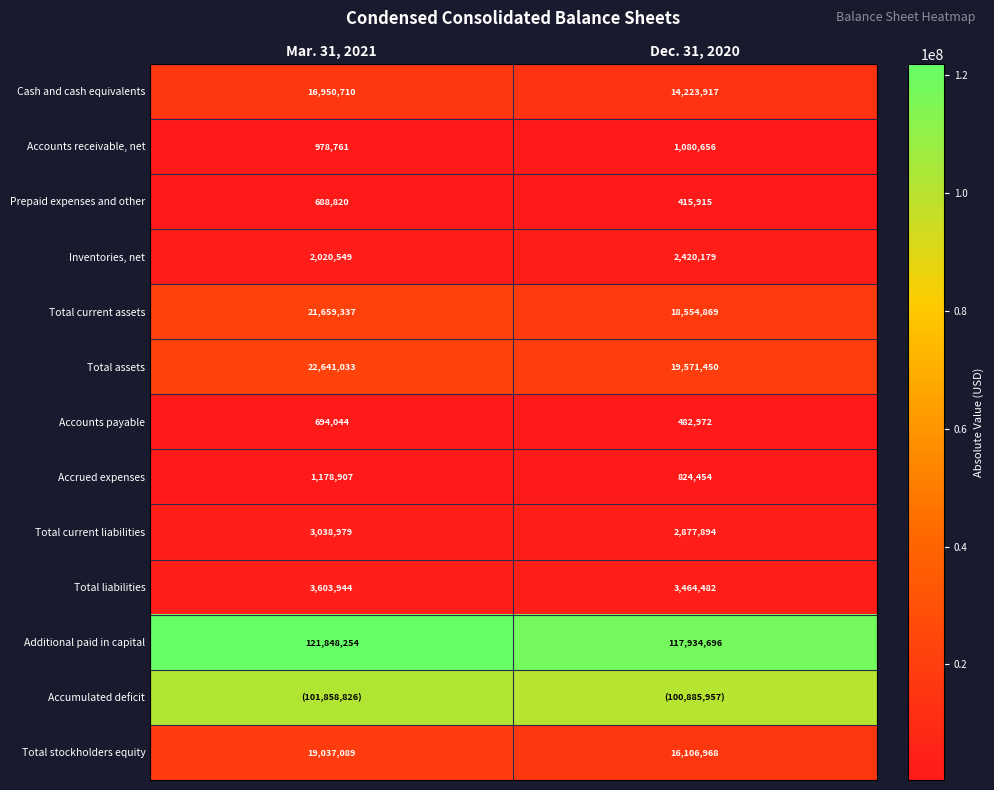

At which category does the chart reach its minimum across all series?

Dec. 31, 2020